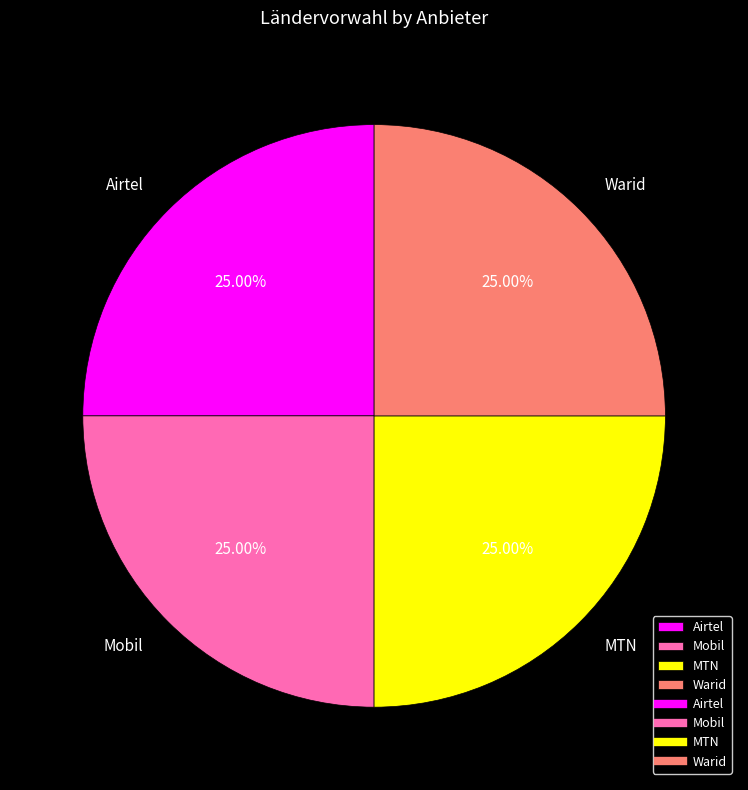

What percentage is NOT represented by Mobil?

75.0%